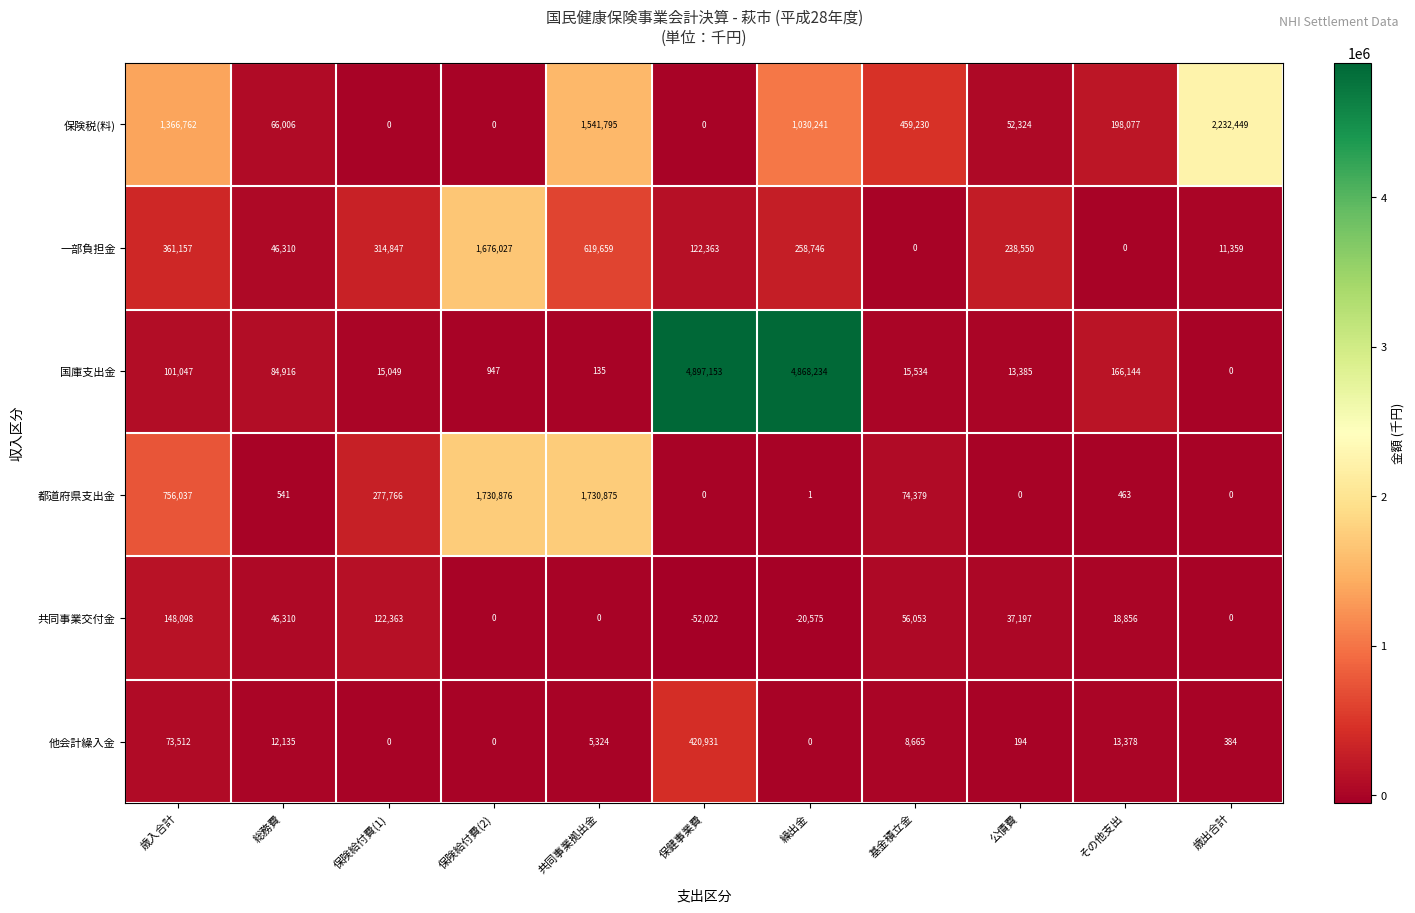

Between 基金積立金 and その他支出, which series saw the biggest shift?

保険税(料)